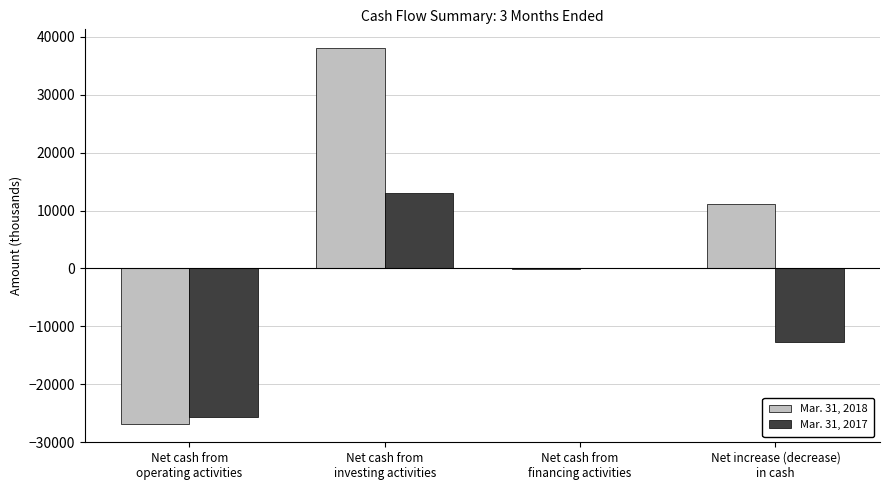

What is the greatest value displayed?

38034